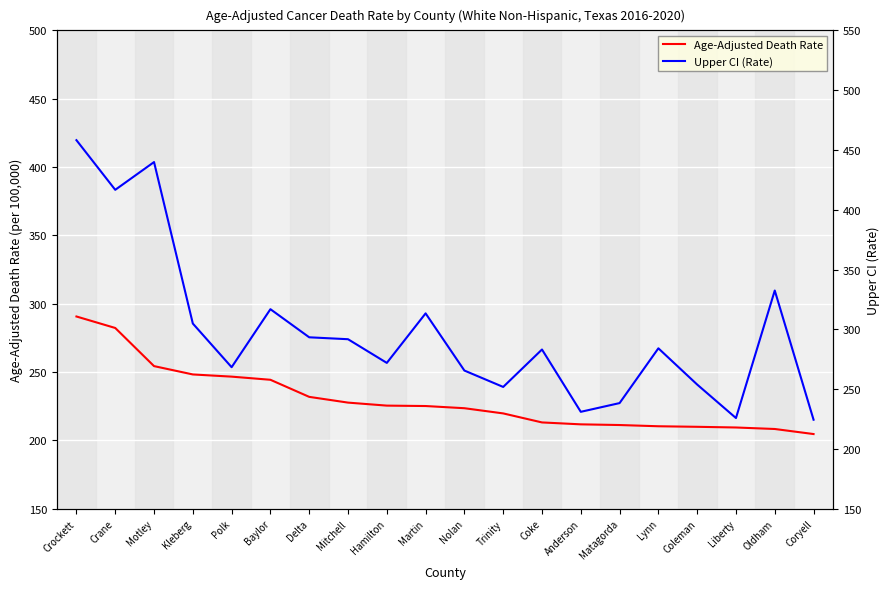

True or false: Age-Adjusted Death Rate and Upper CI (Rate) cross at least once.

False